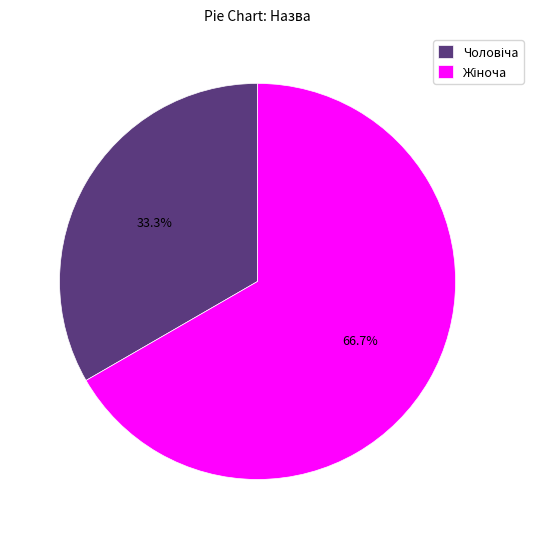

True or false: Чоловіча accounts for 33% of the total.

True